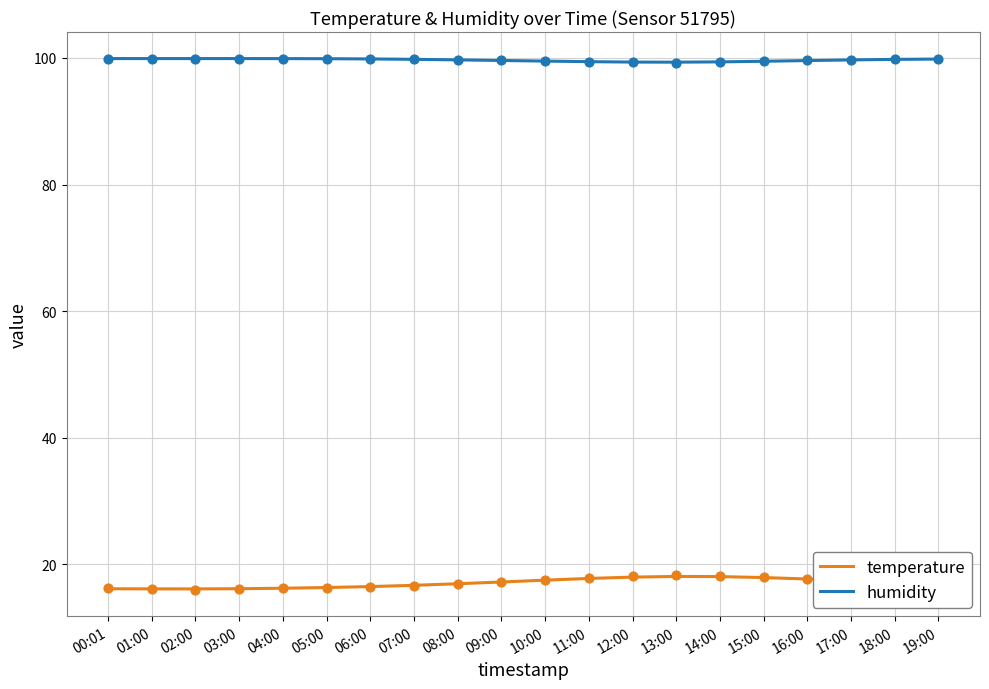

Which series has the largest total across all categories?

humidity